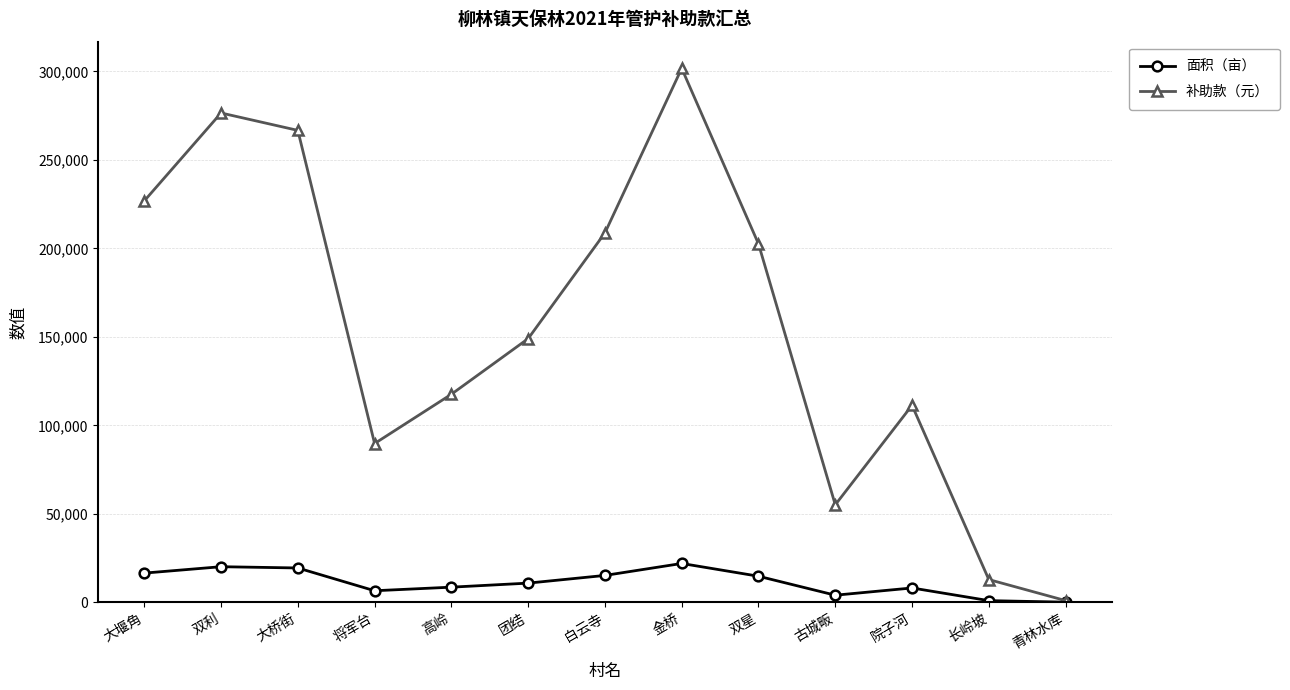

At which category is the sum across all series the highest?

金桥